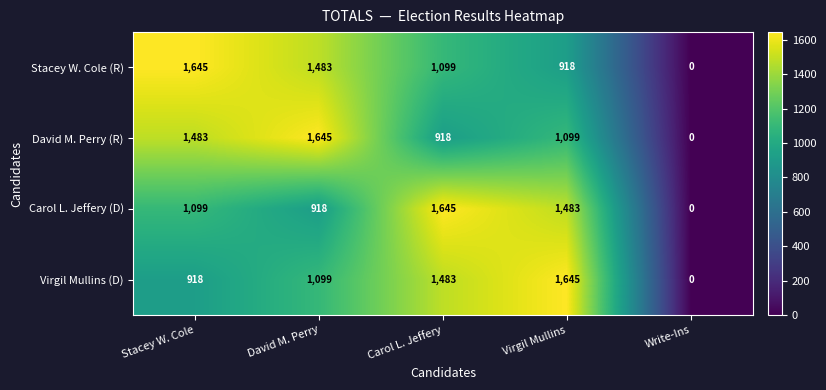

Reading right to left, what are all the values shown in this chart?

Stacey W. Cole (R): Write-Ins=0	Virgil Mullins=918	Carol L. Jeffery=1099	David M. Perry=1483	Stacey W. Cole=1645
David M. Perry (R): Write-Ins=0	Virgil Mullins=1099	Carol L. Jeffery=918	David M. Perry=1645	Stacey W. Cole=1483
Carol L. Jeffery (D): Write-Ins=0	Virgil Mullins=1483	Carol L. Jeffery=1645	David M. Perry=918	Stacey W. Cole=1099
Virgil Mullins (D): Write-Ins=0	Virgil Mullins=1645	Carol L. Jeffery=1483	David M. Perry=1099	Stacey W. Cole=918